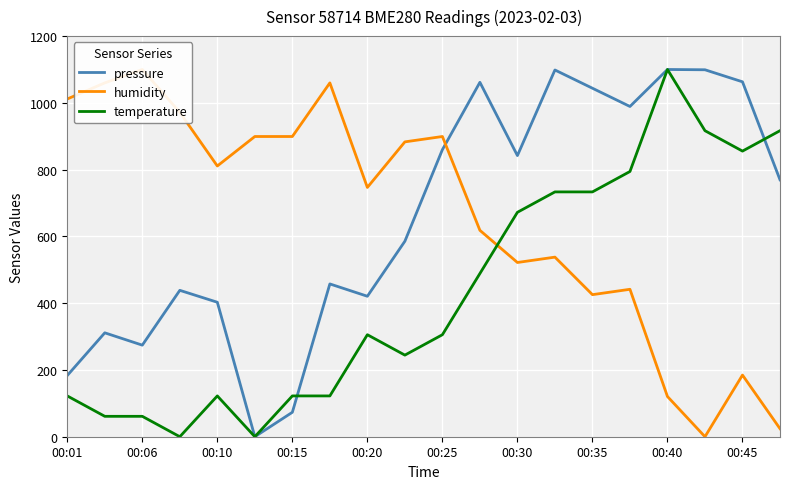

True or false: temperature has a value of 469.7 at 00:30.

False